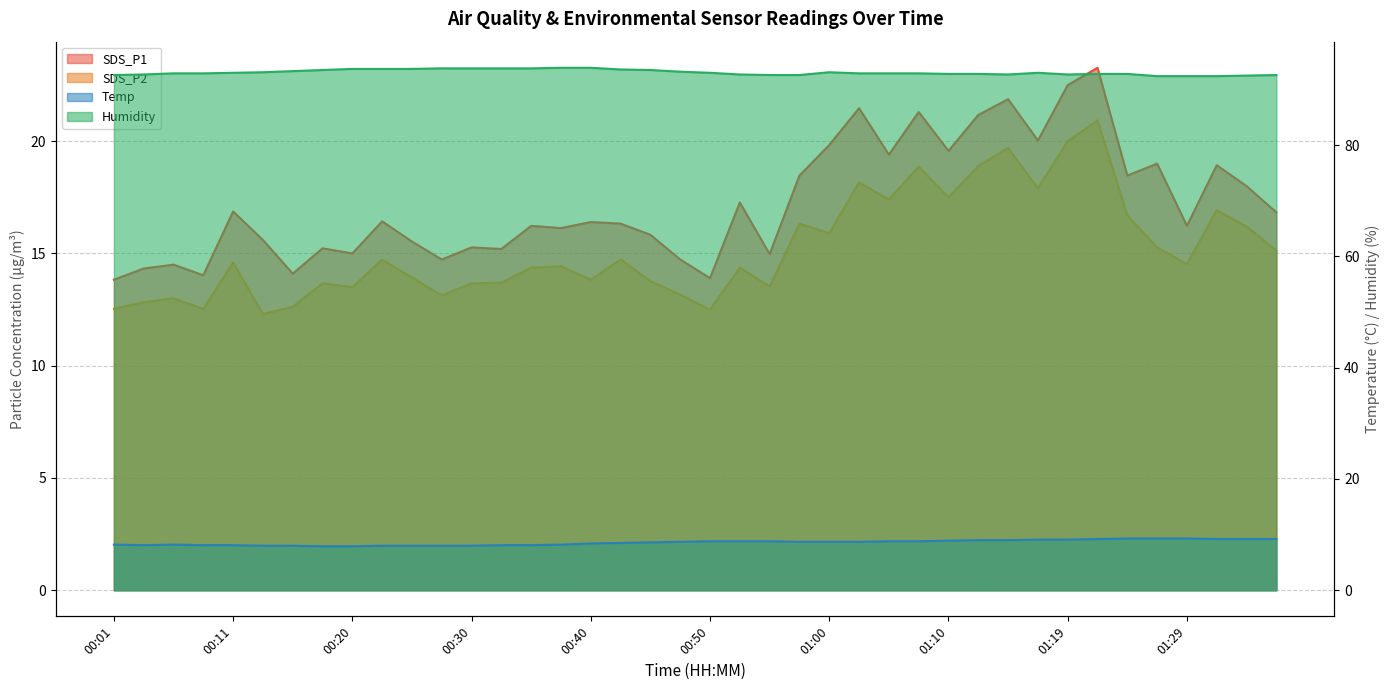

How many lines are shown in the chart?

4